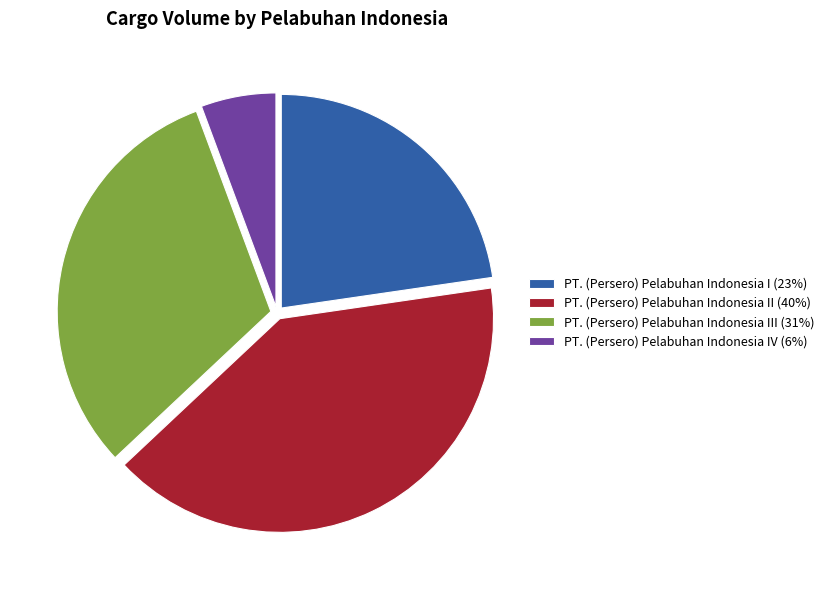

Is the sum of PT. (Persero) Pelabuhan Indonesia III (31%) and PT. (Persero) Pelabuhan Indonesia IV (6%) greater than half?

No